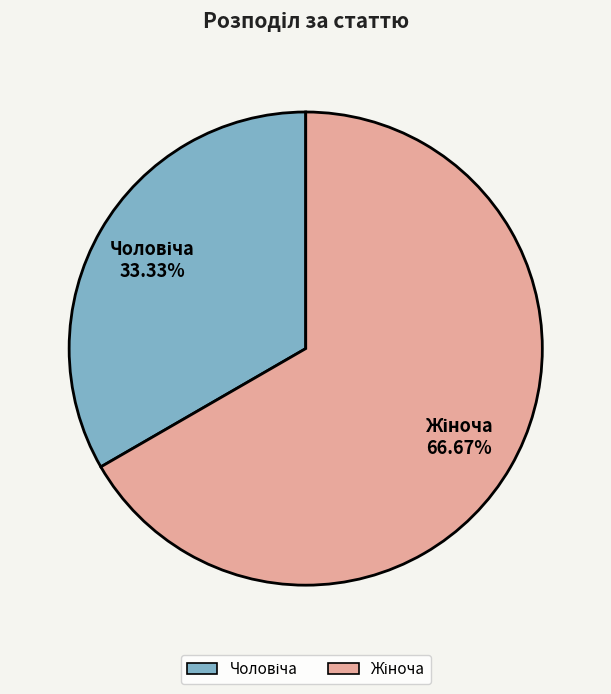

How many slices are in this pie chart?

2